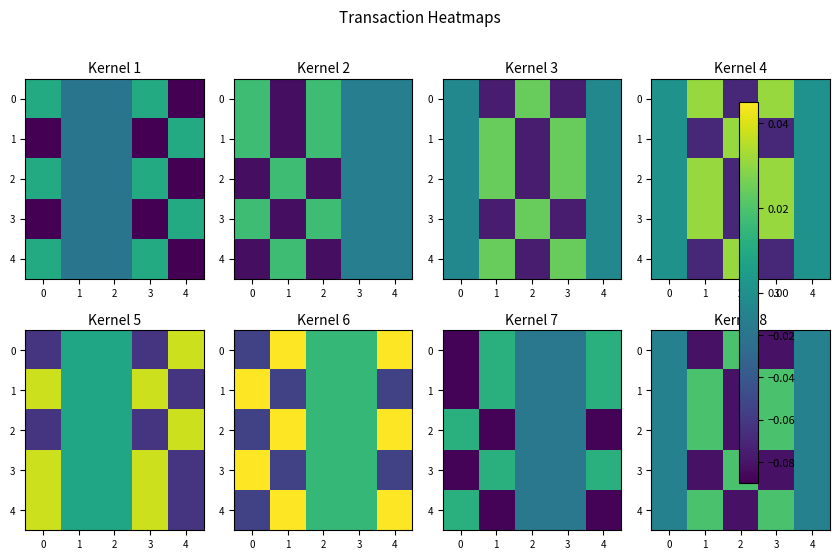

At how many categories does at least one series exceed 0?

3